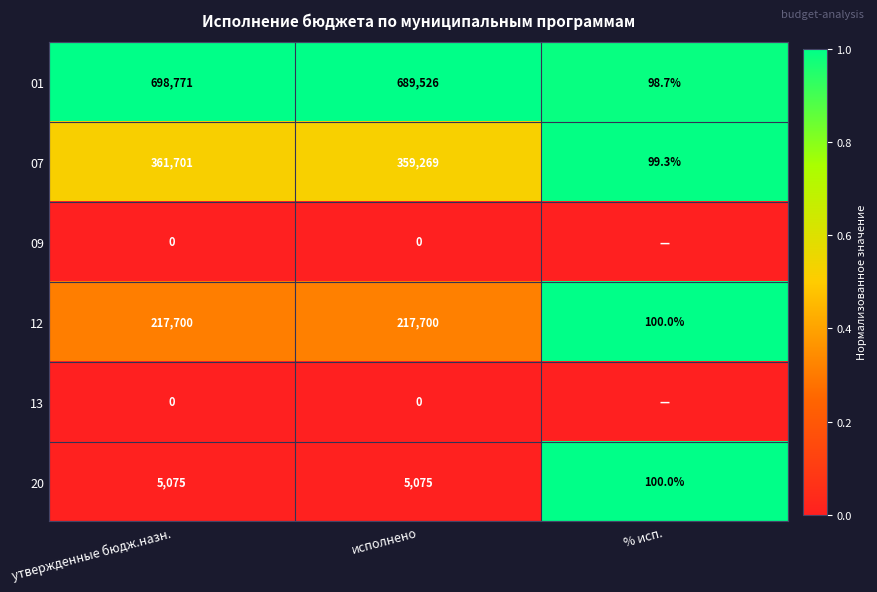

What is the average value of the 01 series?

462798.6